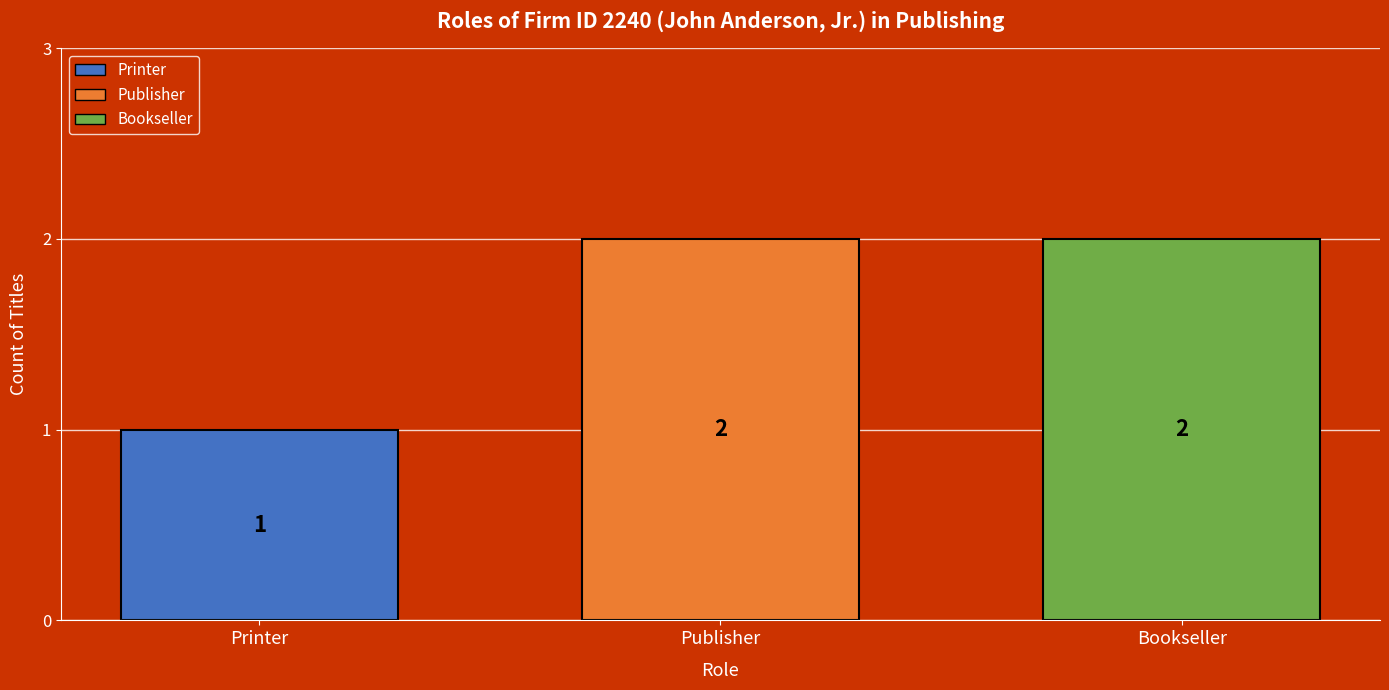

Where is the data nearest to the value 1?

Printer